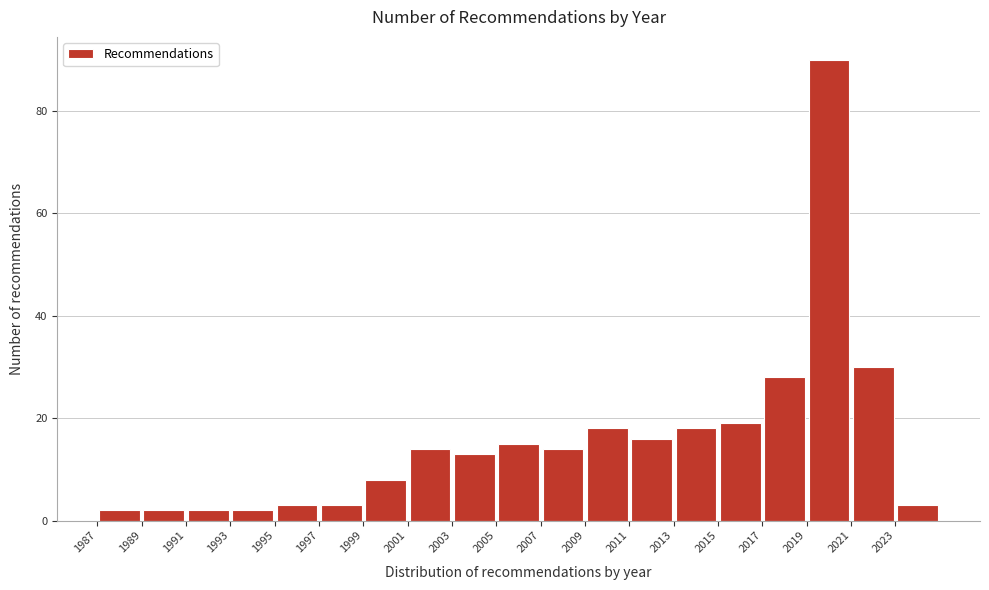

Reading left to right, transcribe this chart: for each bar, give the range it covers on the x-axis and its height. The values are not printed on the chart, so give them approximately, as read against the axis.

1987 to 1989: 2
1989 to 1991: 2
1991 to 1993: 2
1993 to 1995: 2
1995 to 1997: 4
1997 to 1999: 4
1999 to 2001: 8
2001 to 2003: 14
2003 to 2005: 14
2005 to 2007: 16
2007 to 2009: 14
2009 to 2011: 18
2011 to 2013: 16
2013 to 2015: 18
2015 to 2017: 20
2017 to 2019: 28
2019 to 2021: 90
2021 to 2023: 30
2023 to 2025: 4